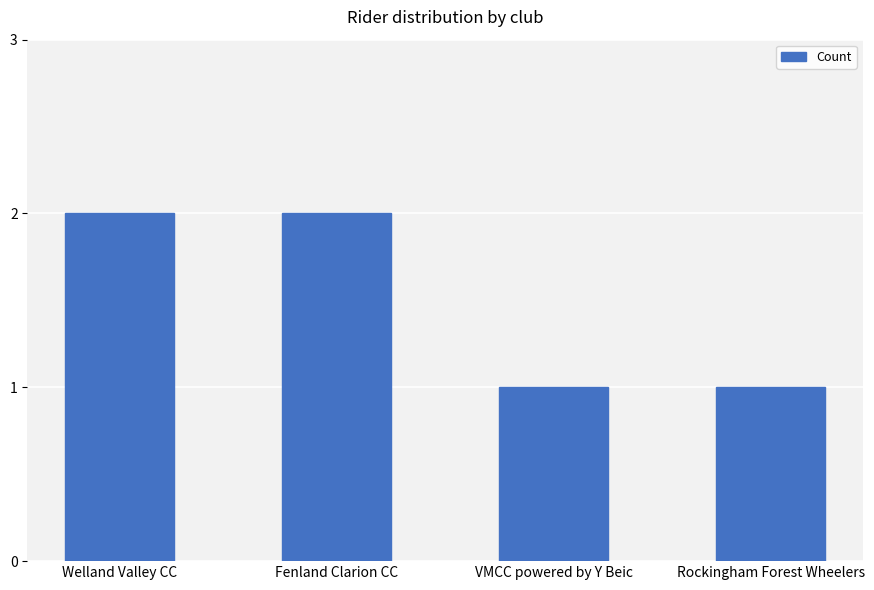

What is the sum of the values at VMCC powered by Y Beic and Rockingham Forest Wheelers?

2